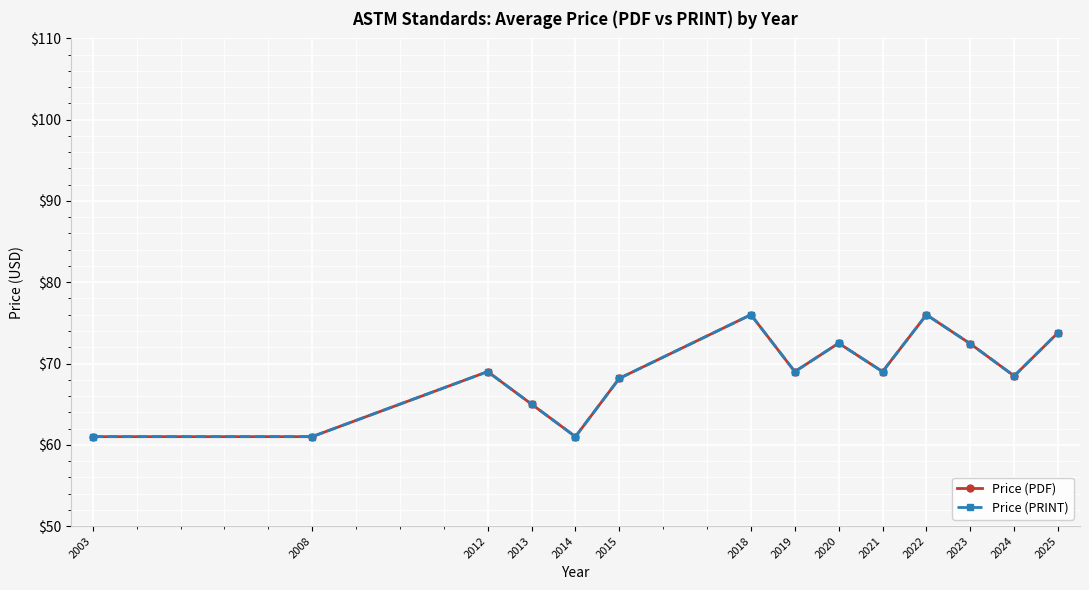

Does the chart have visible grid lines?

Yes